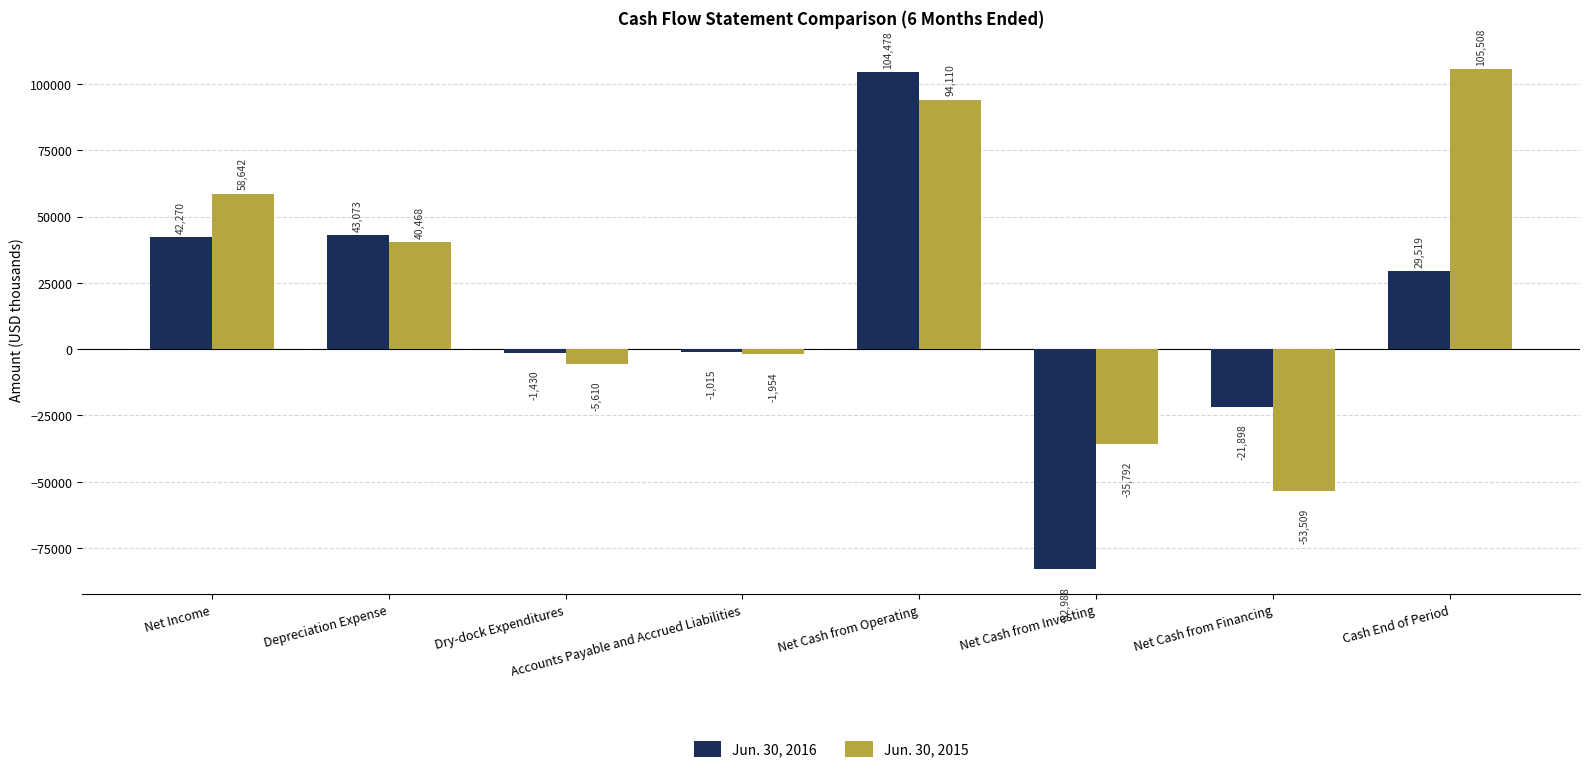

How many distinct data groups are displayed?

2